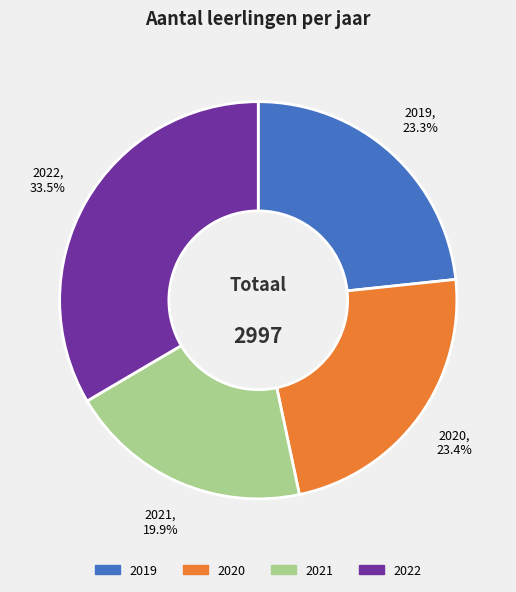

Approximately how many times larger is the value at 2020 compared to 2021?

1.2